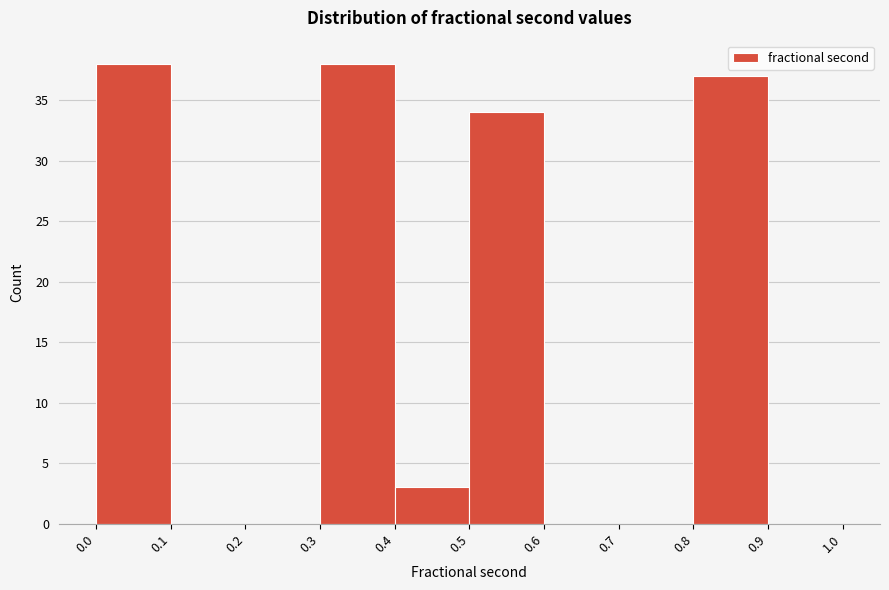

How tall is the bar that spans 0.0 to 0.1 on the x-axis? The values are not printed on the chart, so give them approximately, as read against the axis.

38